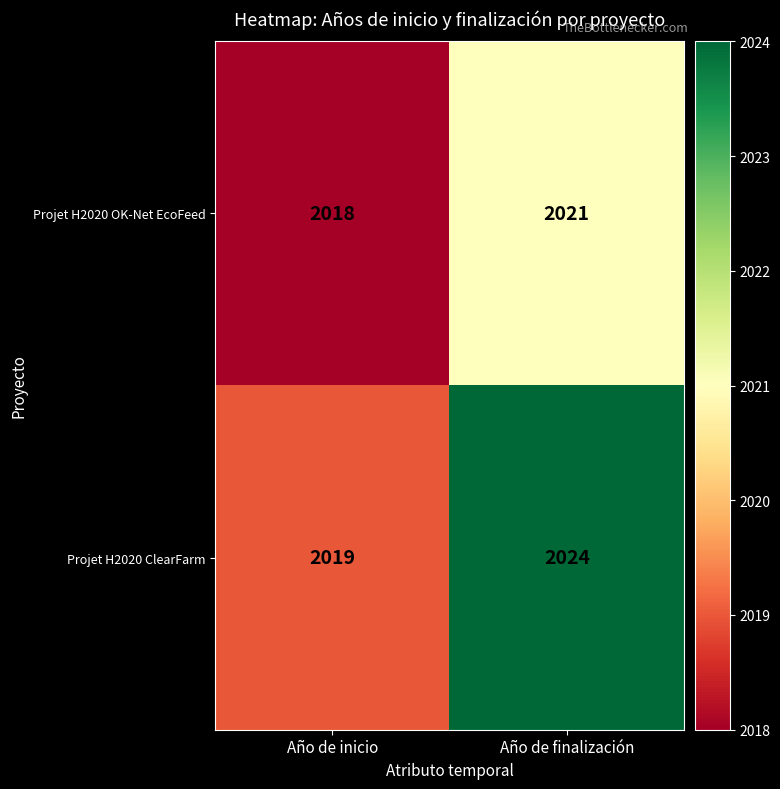

Reading left to right, what are all the values shown in this chart?

Projet H2020 OK-Net EcoFeed: Año de inicio=2018	Año de finalización=2021
Projet H2020 ClearFarm: Año de inicio=2019	Año de finalización=2024